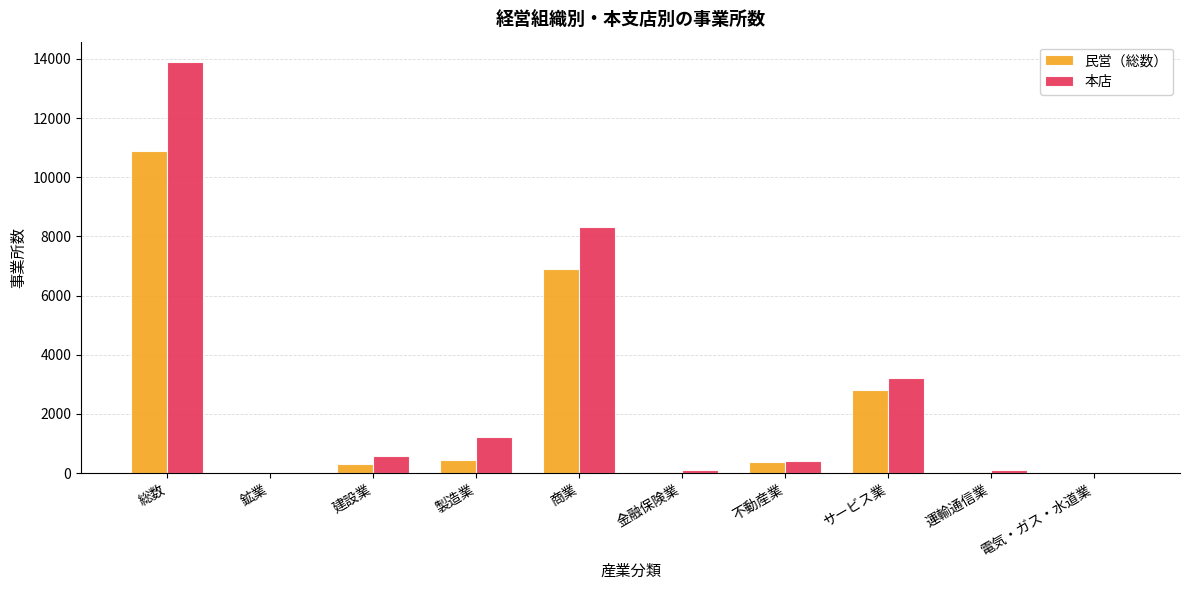

The 民営（総数） series shows 21 at 運輸通信業. True or false?

True